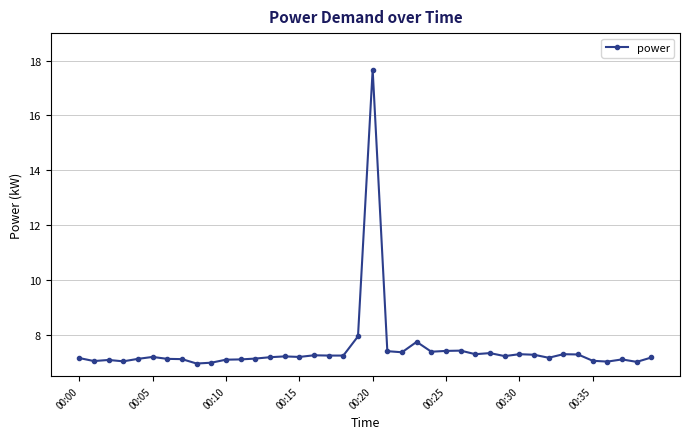

What is the value of the 34th point from the left?

7.3